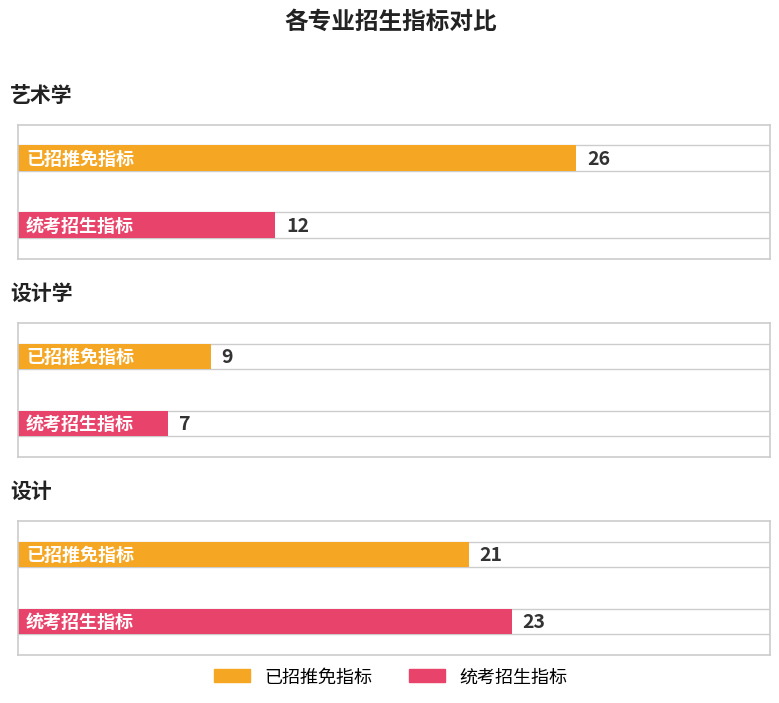

True or false: 统考招生指标 has a value of 12 at 艺术学.

True